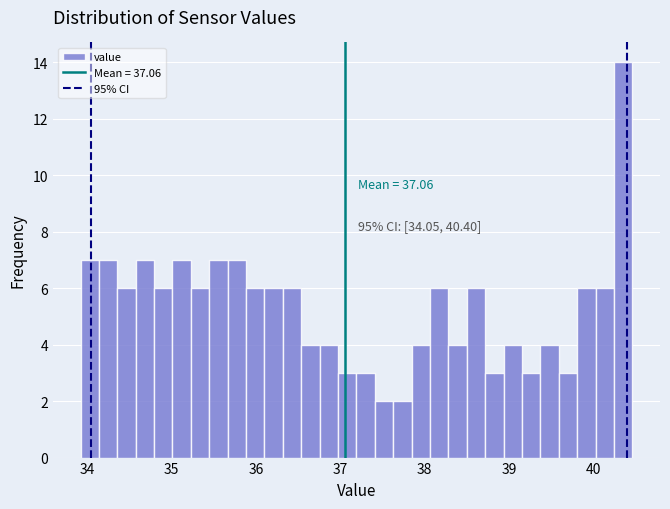

Read against the x-axis, roughly where is the centre of the tallest bar?

40.4